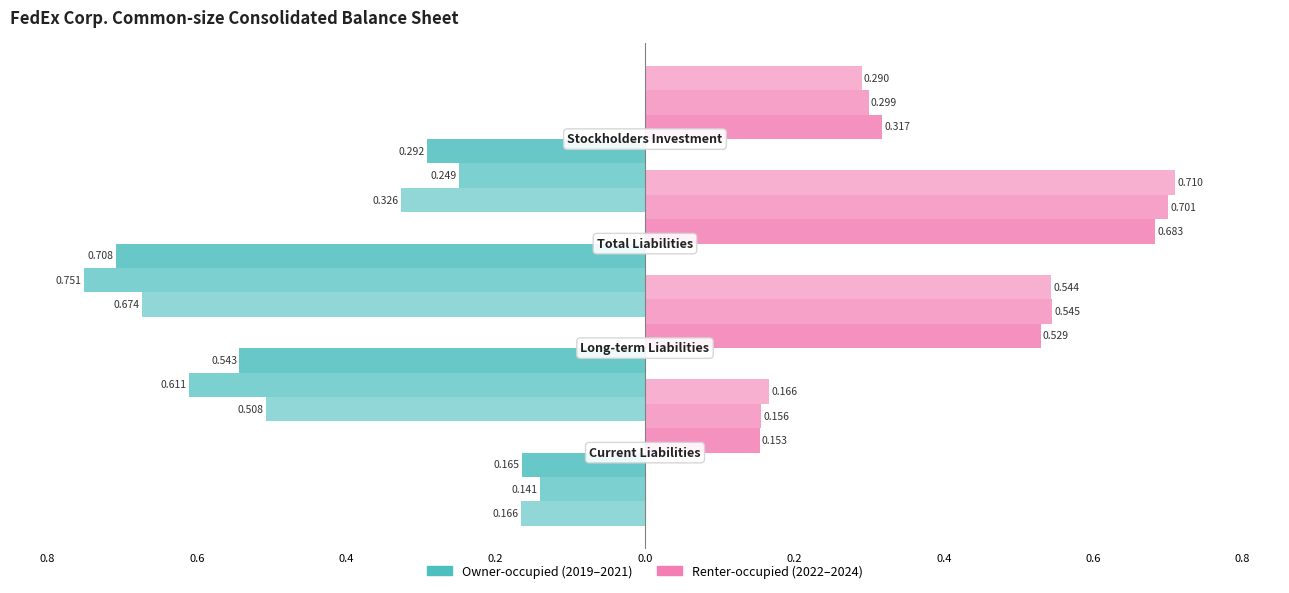

What is the sum of the 2024-05-31 values at Current Liabilities and Long-term Liabilities?

0.7